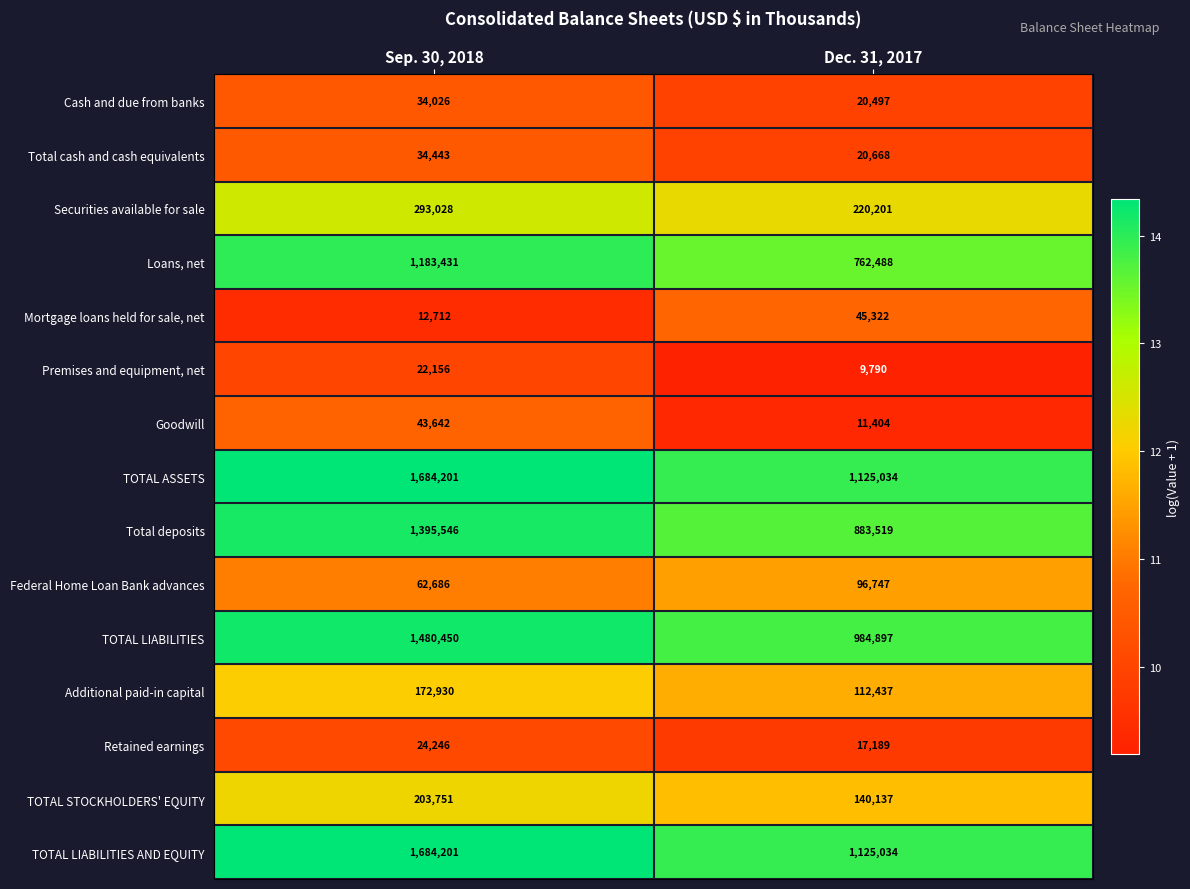

Read the TOTAL STOCKHOLDERS' EQUITY value at Sep. 30, 2018.

203751